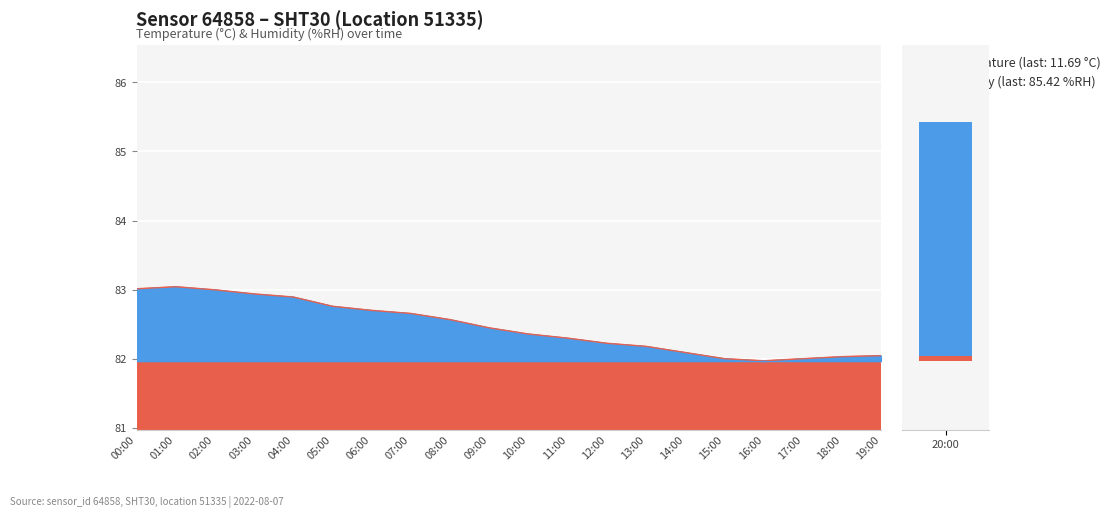

What is the label of the 11th bar from the right?

09:00